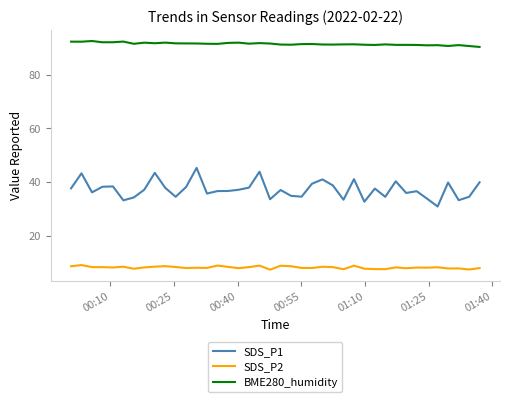

What is the difference between the maximum and minimum values in the BME280_humidity series?

2.2